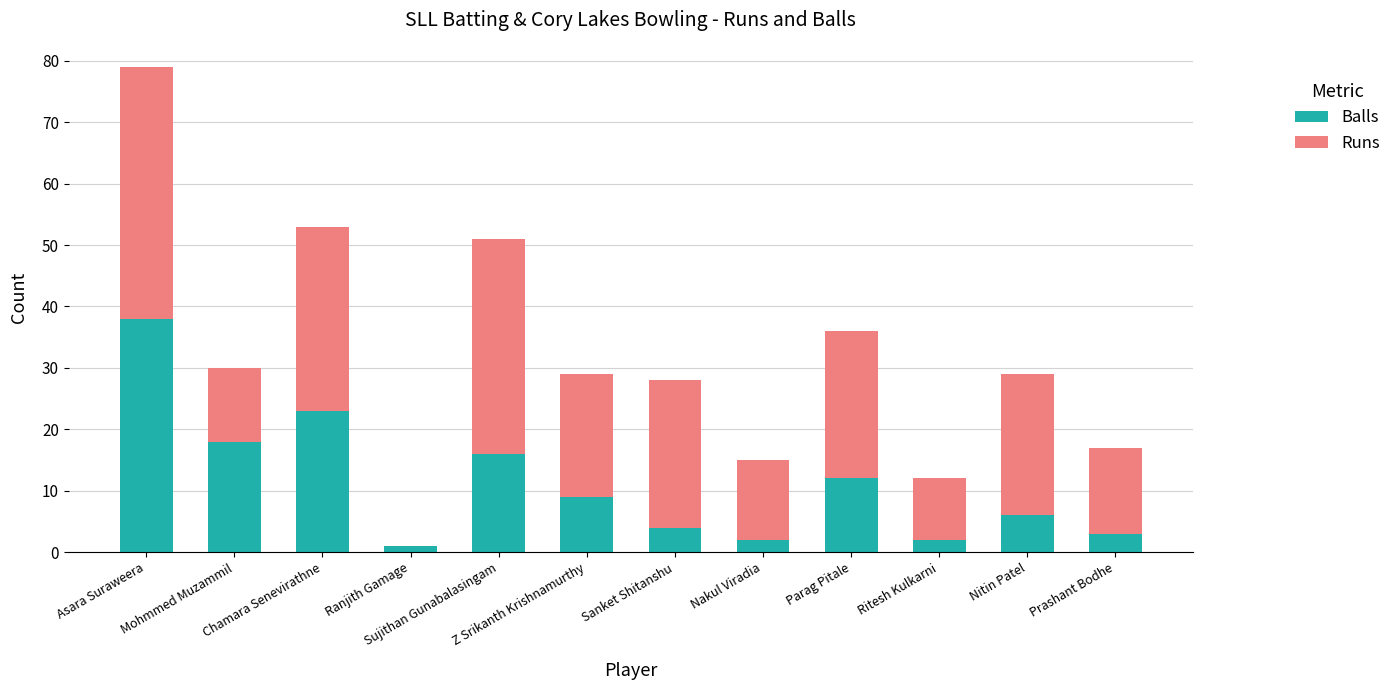

What is the maximum value for Balls?

38